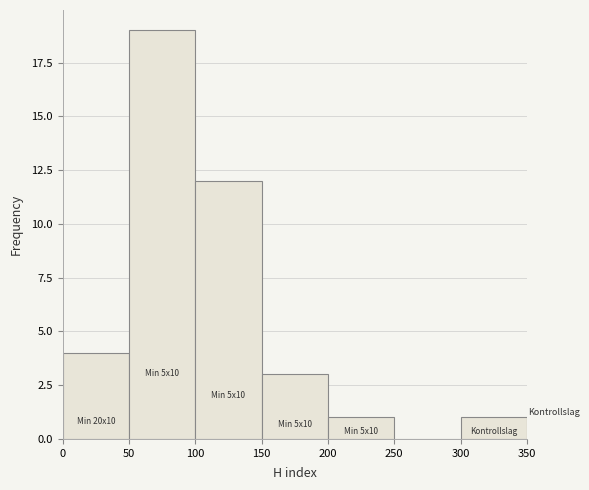

Over which range of the x-axis is the bar tallest?

50 to 100